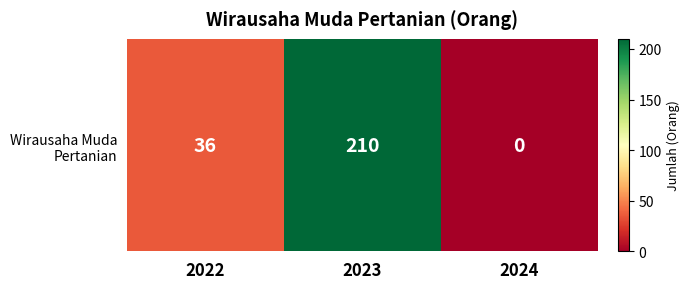

How many values exceed 36?

1